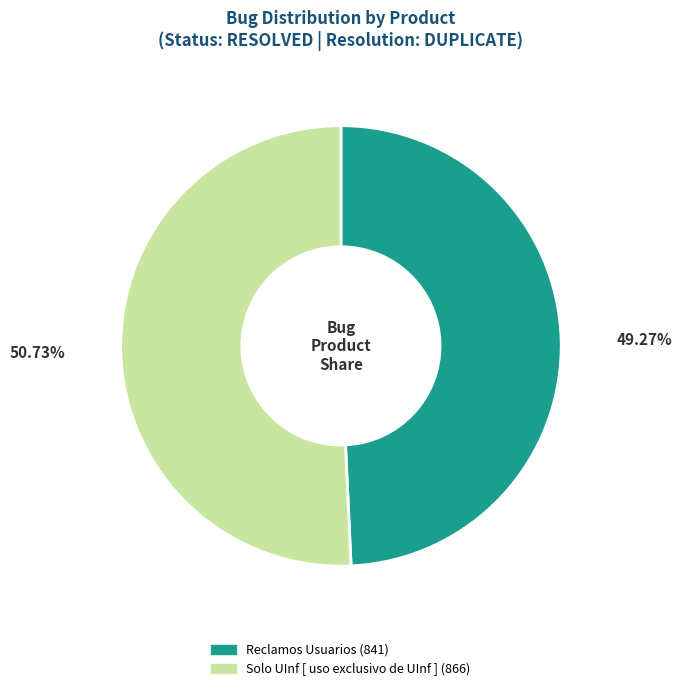

How many segments does this pie chart have?

2